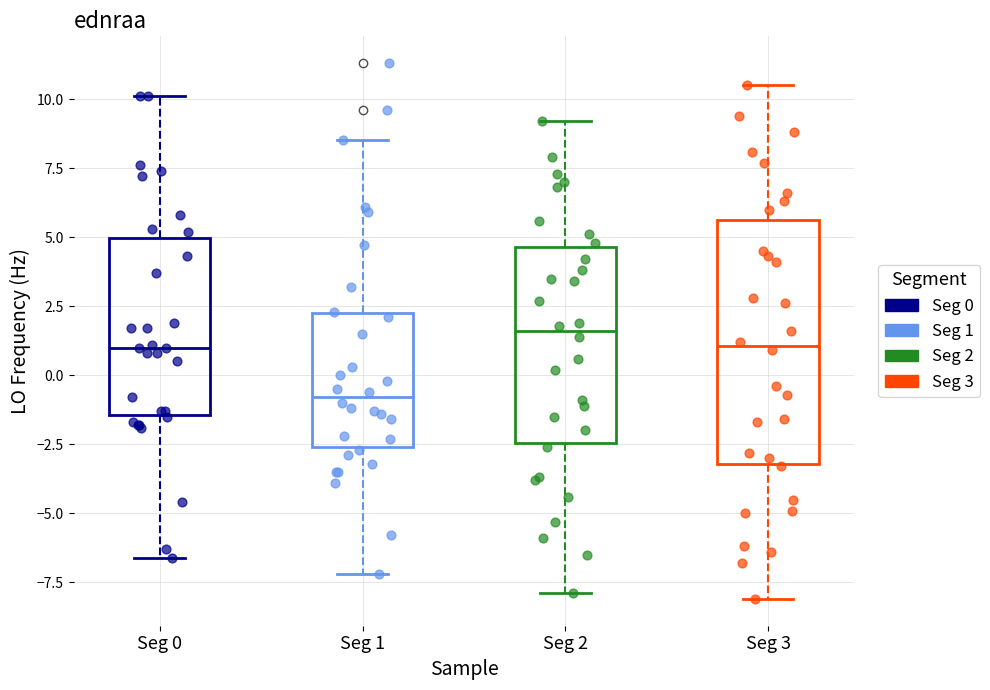

Comparing the boxes themselves (not the whiskers), which one is the tallest?

Seg 3